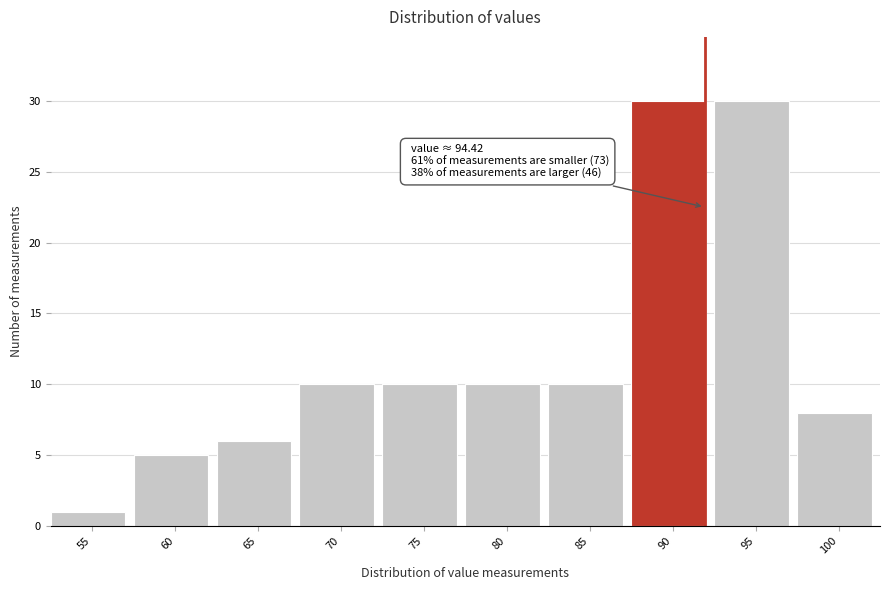

Reading left to right, transcribe all the data shown in this chart.

55=1	60=5	65=6	70=10	75=10	80=10	85=10	90=30	95=30	100=8